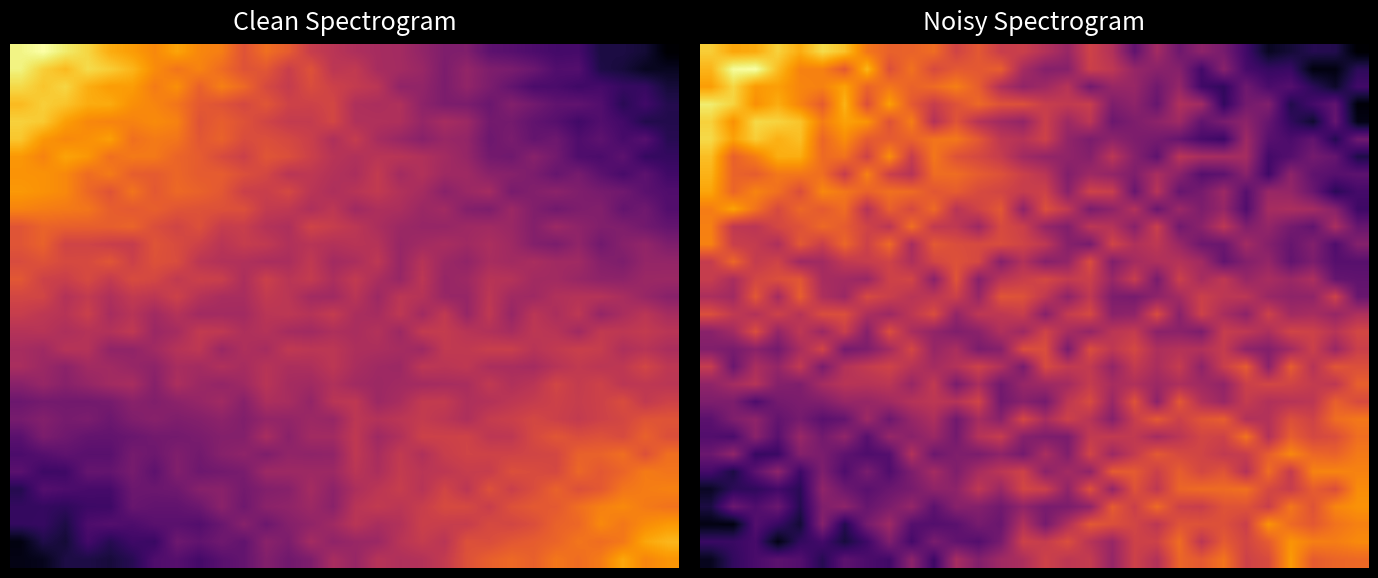

How many categories are shown in the chart?

30